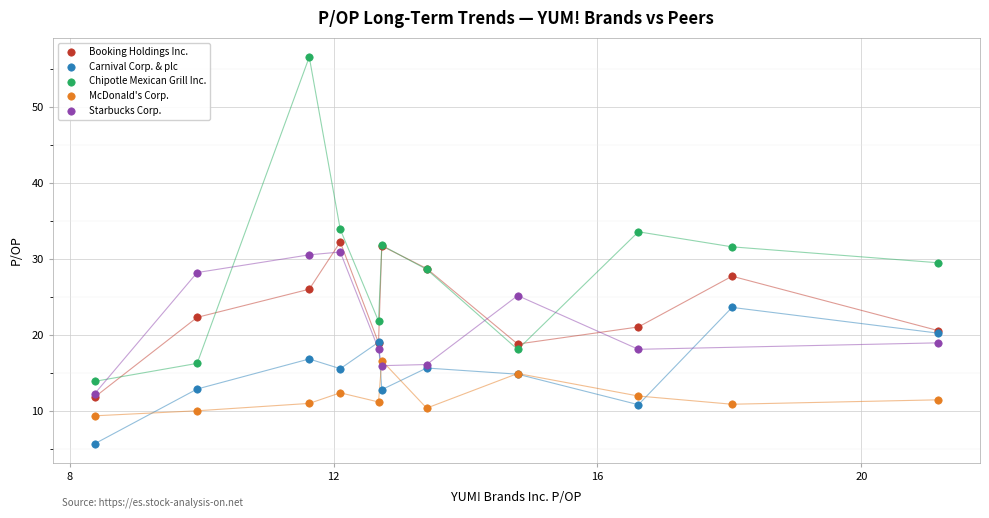

Which series contains the lowest Y value?

Carnival Corp. & plc